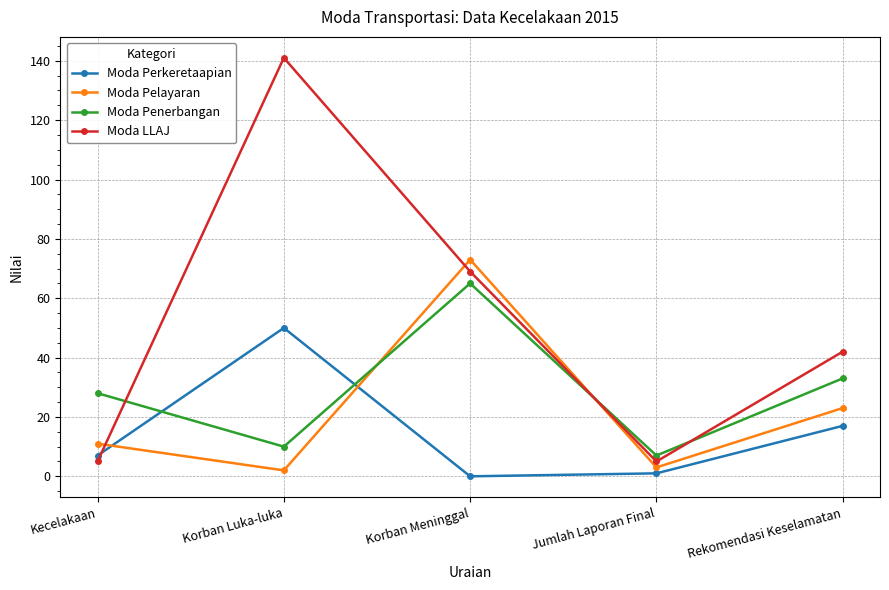

Where do Moda Pelayaran and Moda Perkeretaapian first cross each other?

Kecelakaan and Korban Luka-luka